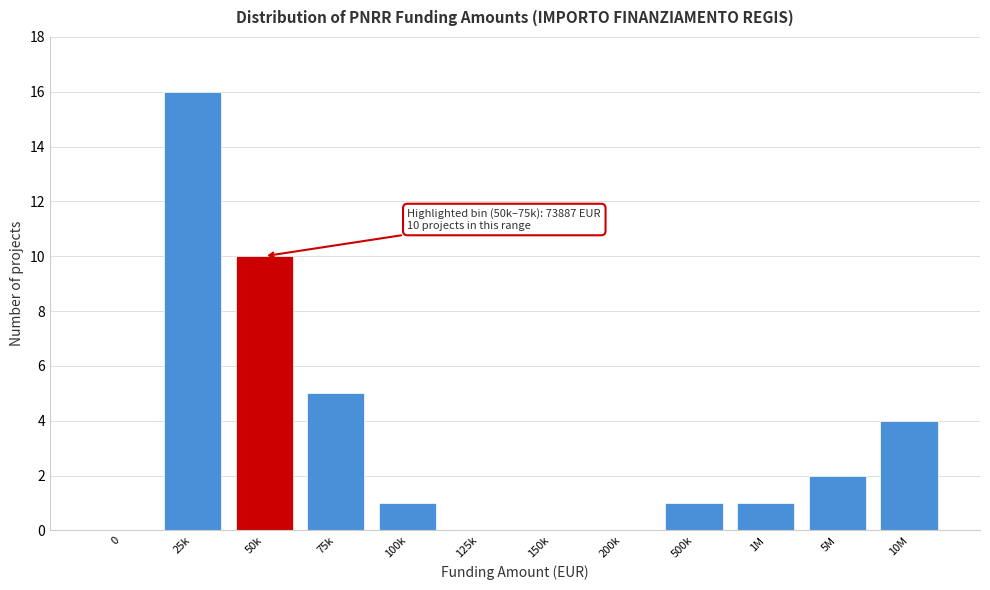

Reading left to right, list all the values displayed in this chart.

0=0	25k=16	50k=10	75k=5	100k=1	125k=0	150k=0	200k=0	500k=1	1M=1	5M=2	10M=4